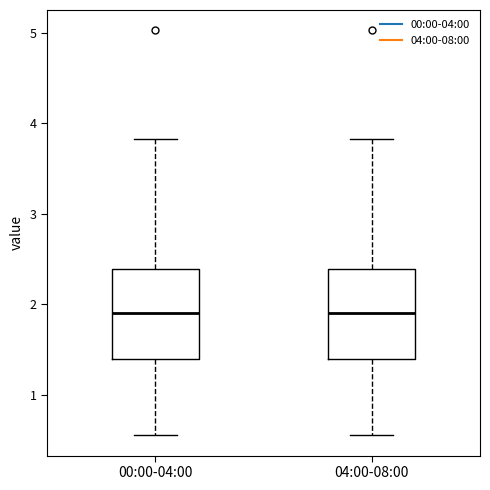

Reading left to right, read every box against the y-axis: the position of its median line, the range the box covers, and the ends of its whiskers. The values are not printed on the chart, so give them approximately, as read against the axis.

00:00-04:00: median 1.9, box 1.4 to 2.4, whiskers 0.6 to 3.8
04:00-08:00: median 1.9, box 1.4 to 2.4, whiskers 0.6 to 3.8